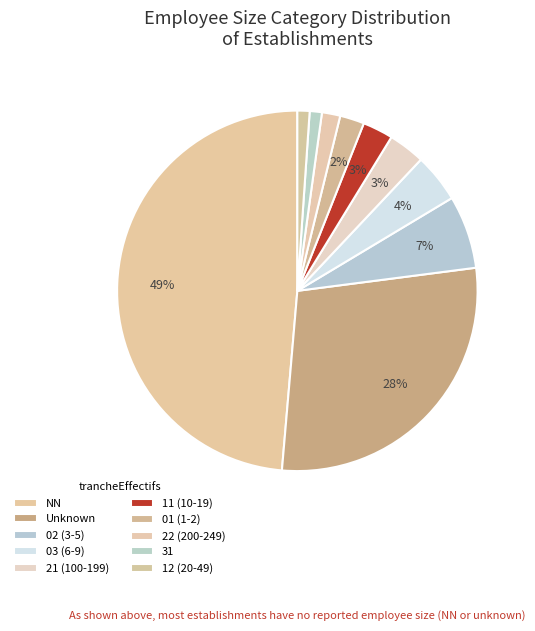

How many segments does this pie chart have?

10